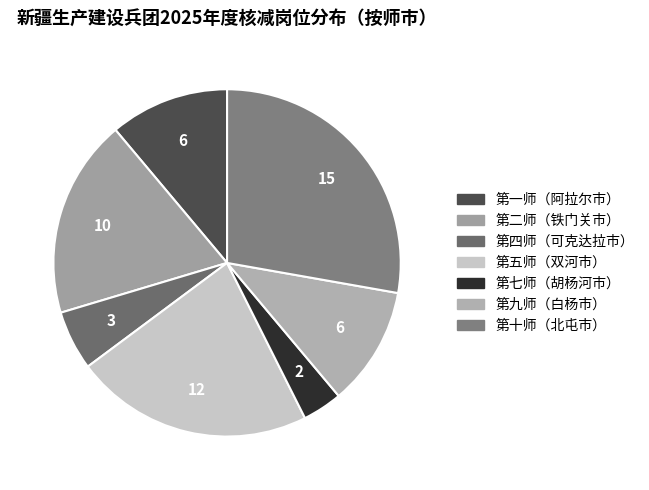

Which category has the smallest portion of the pie?

第七师（胡杨河市）